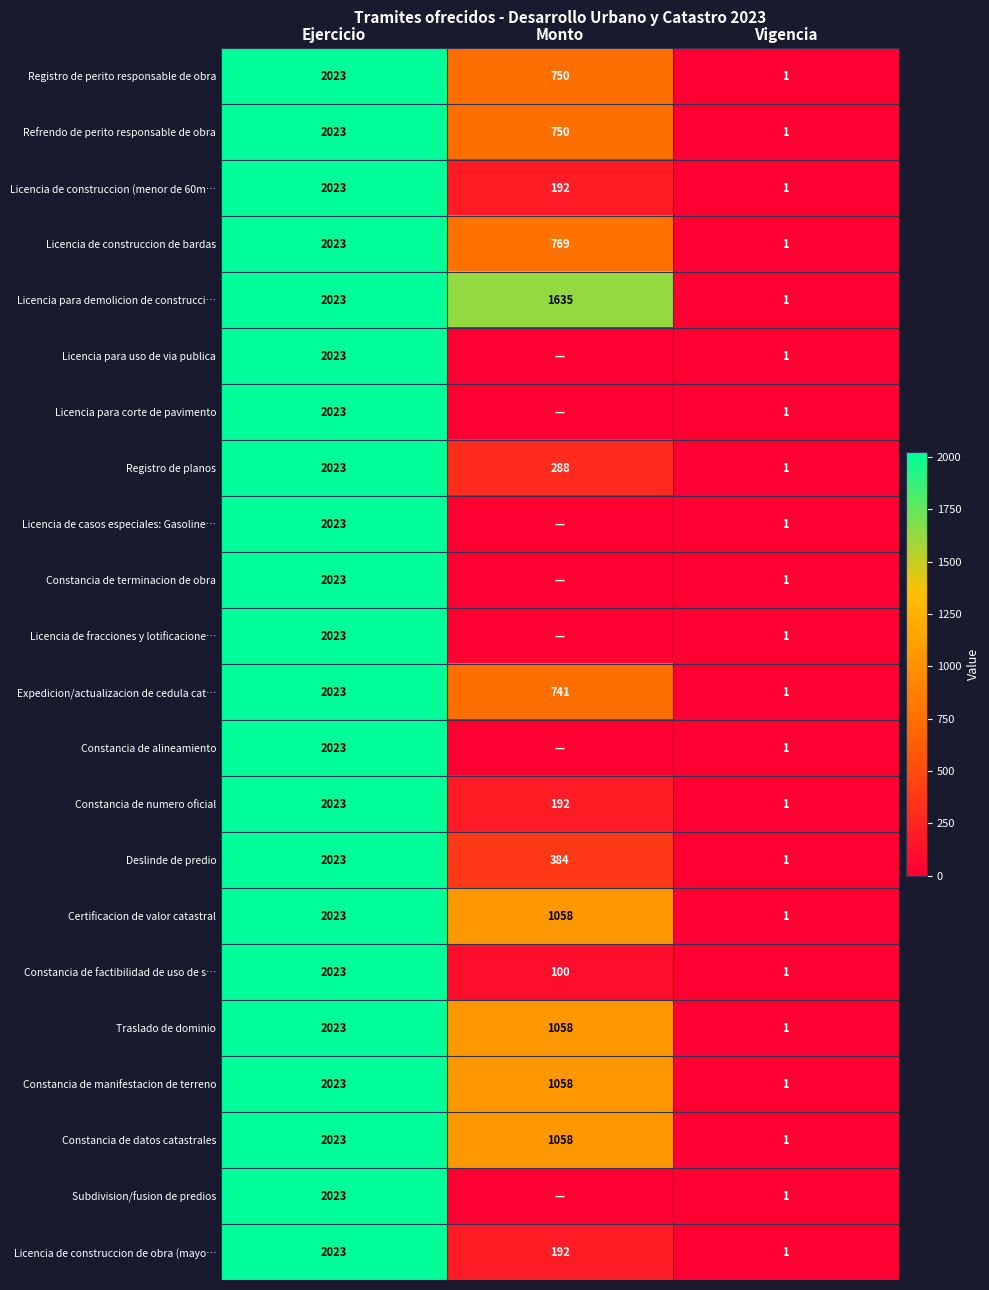

The value of Licencia para demolicion de construcci… at Vigencia is 0. True or false?

False